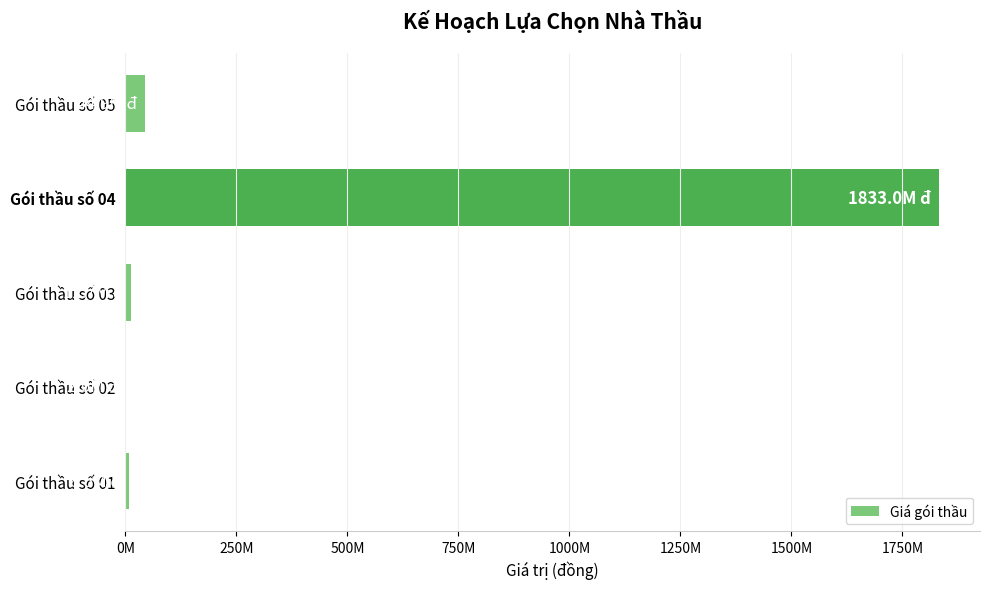

At which category does the chart reach its peak across all series?

Gói thầu số 04